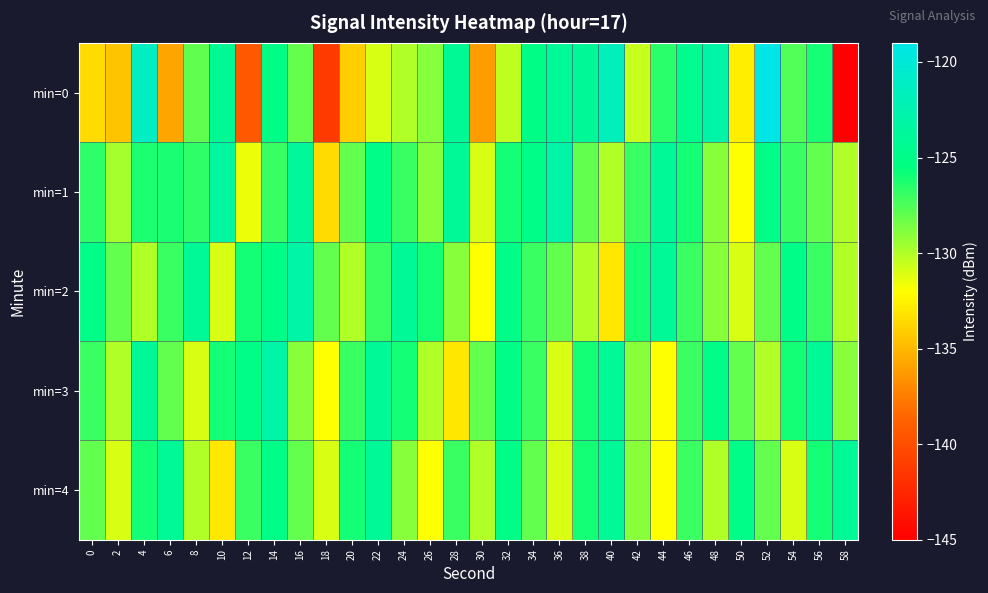

Which series has the widest spread of values?

min=0